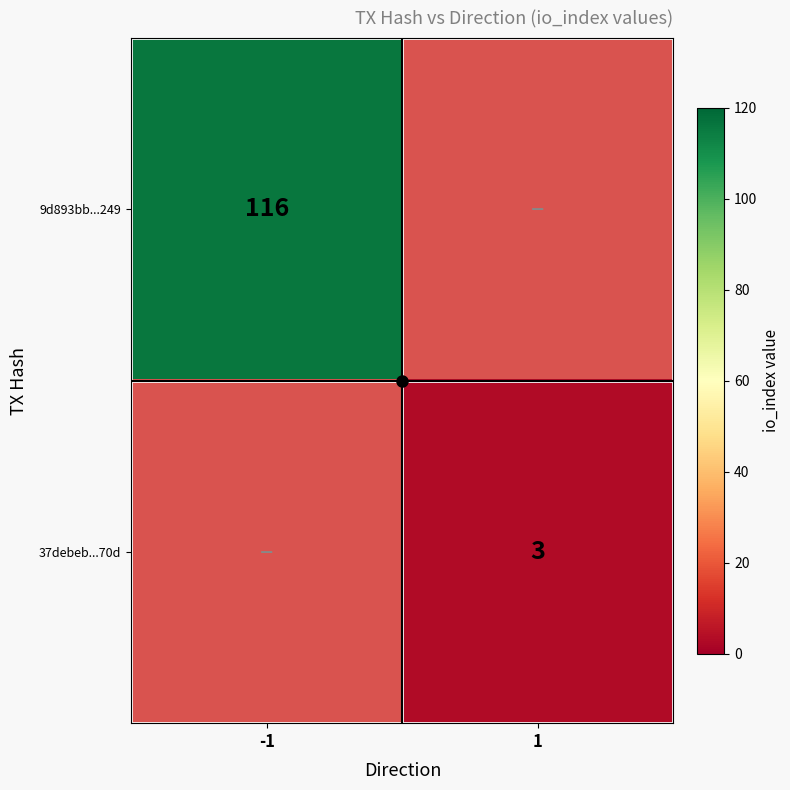

The value of 37debeb...70d at 1 is 3.0. True or false?

True